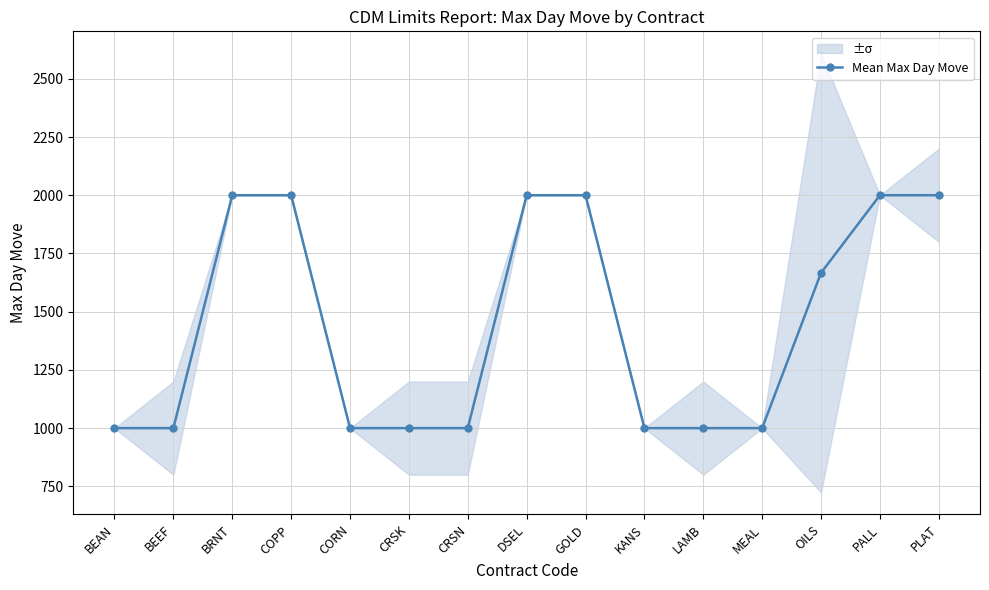

Rank the categories by value from lowest to highest.

BEAN, BEEF, CORN, CRSK, CRSN, KANS, LAMB, MEAL, OILS, BRNT, COPP, DSEL, GOLD, PALL, PLAT